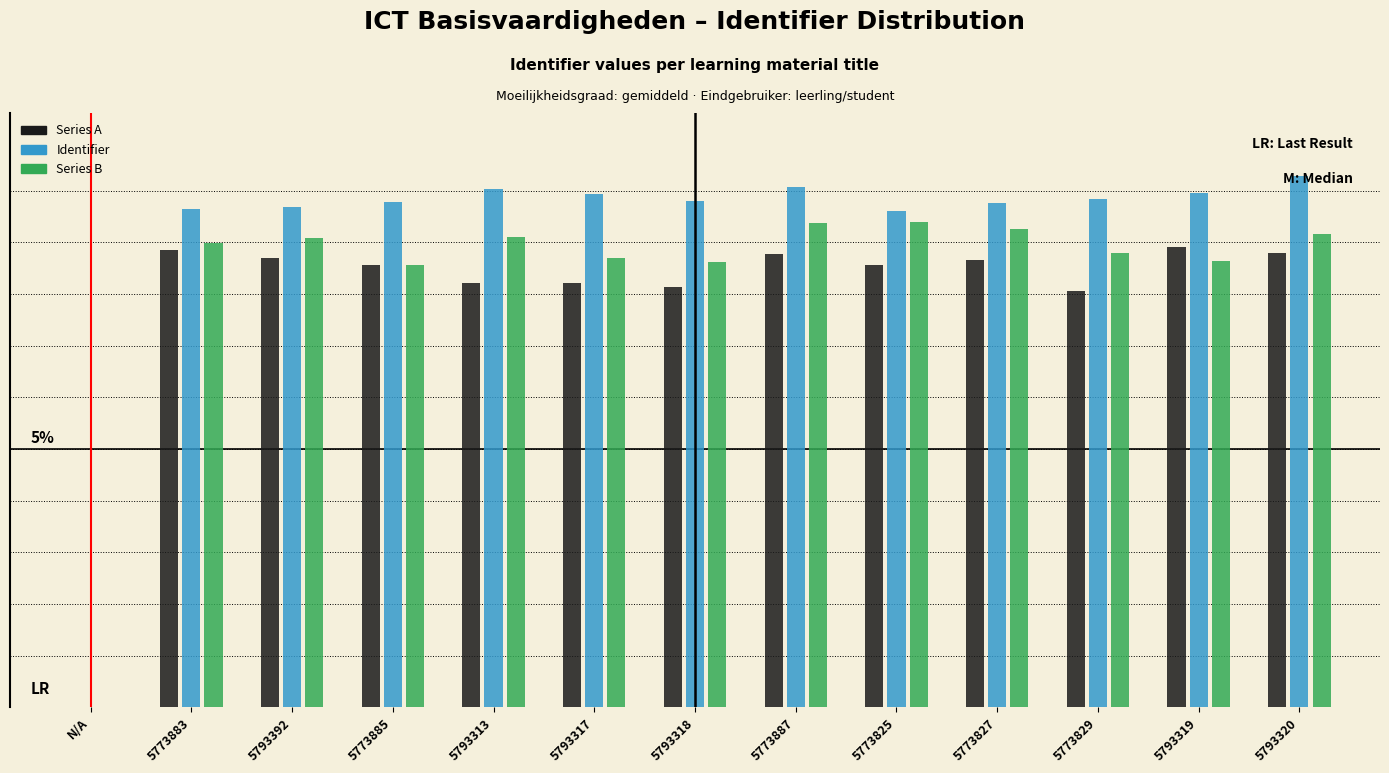

Are the bars grouped side by side (vs. stacked)?

Yes